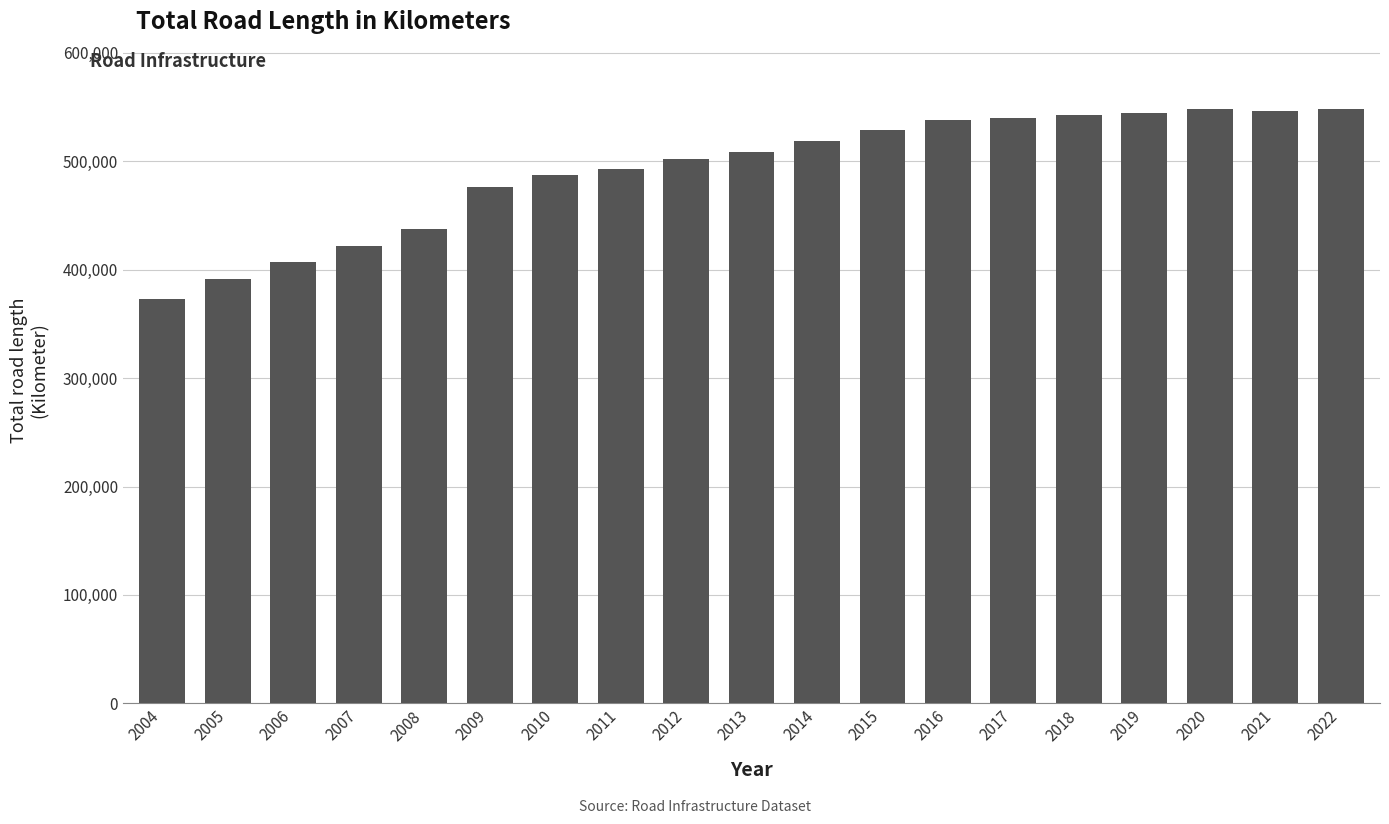

At which category does the chart reach its minimum across all series?

2004